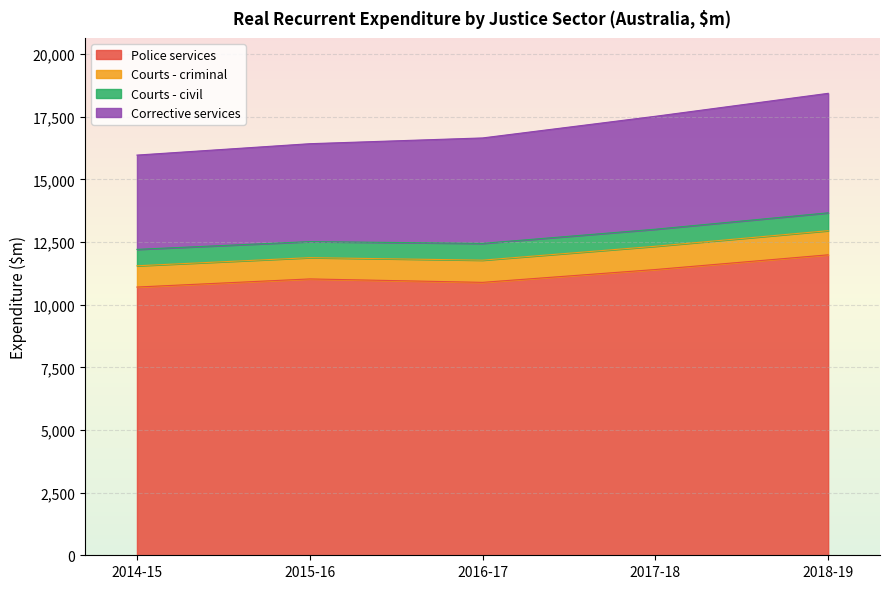

Which label corresponds to the smallest value in the chart?

2015-16